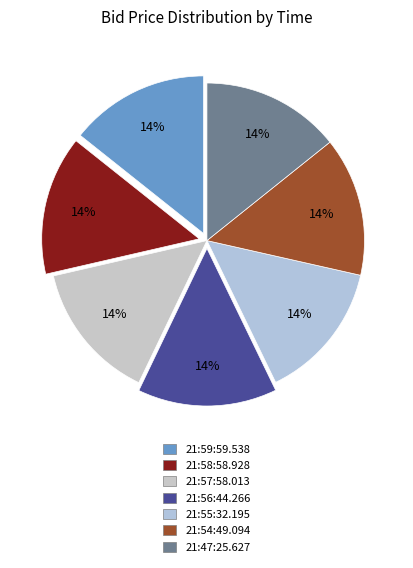

Does 21:47:25.627 represent more than half of the total?

No